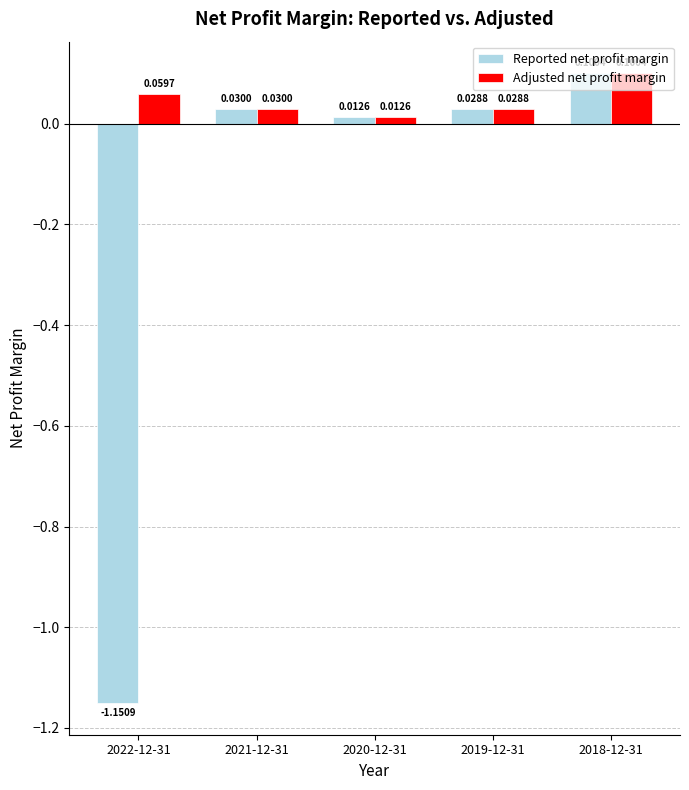

Which series has the largest total across all categories?

Adjusted net profit margin